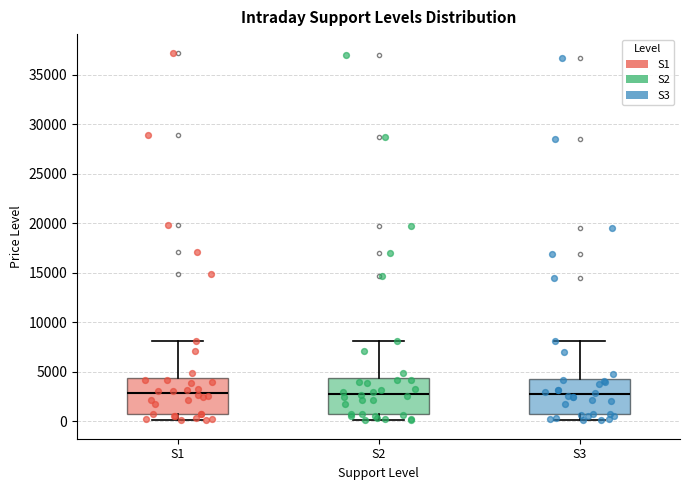

Reading left to right, transcribe this box plot: for each box, give where its median line is, the range the box spans, and where its two whiskers end, as read against the y-axis. The values are not printed on the chart, so give them approximately, as read against the axis.

S1: median 3000, box 500 to 4500, whiskers 0 to 8000
S2: median 3000, box 500 to 4500, whiskers 0 to 8000
S3: median 2500, box 500 to 4500, whiskers 0 to 8000